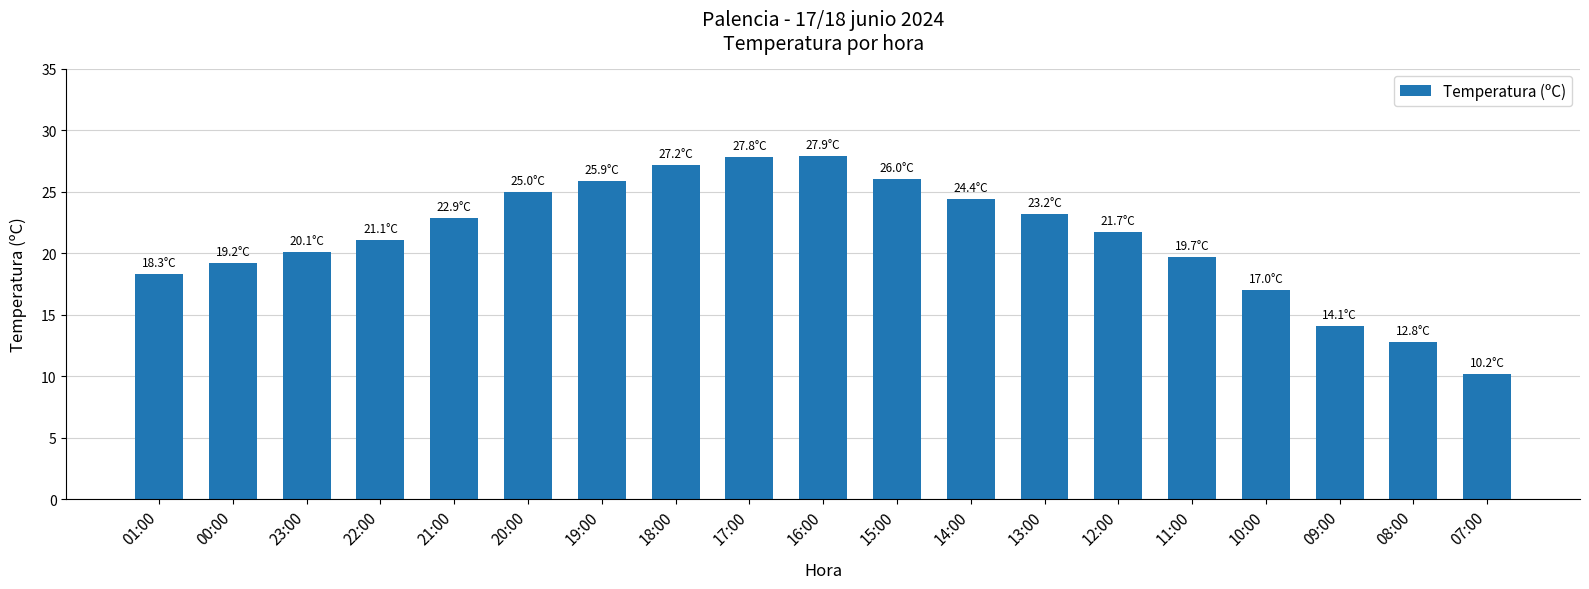

What is the sum of all values?

404.5